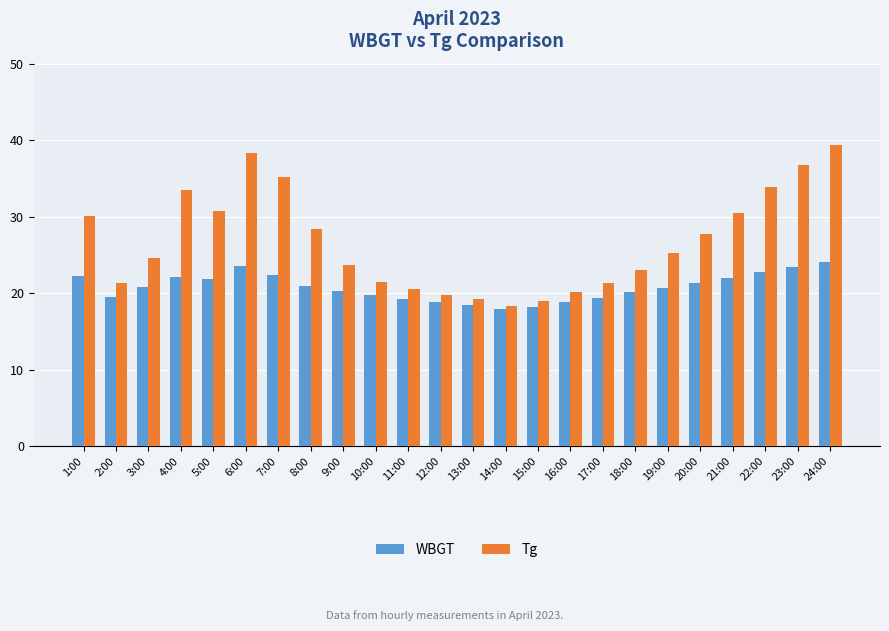

Is it true that Tg equals 21.3 at 2:00?

True